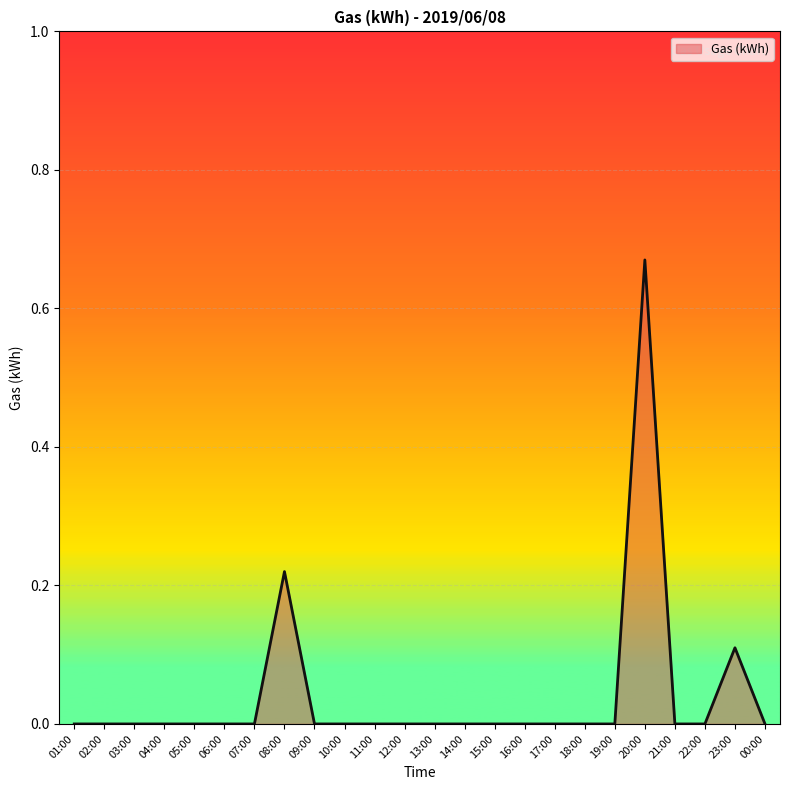

Which label corresponds to the largest value in the chart?

20:00